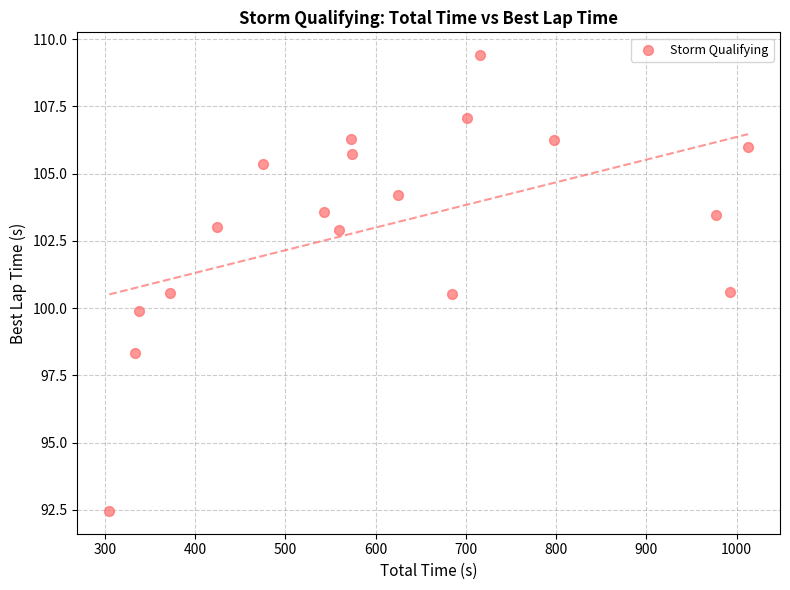

What is the range of Y values (max minus min)?

16.9